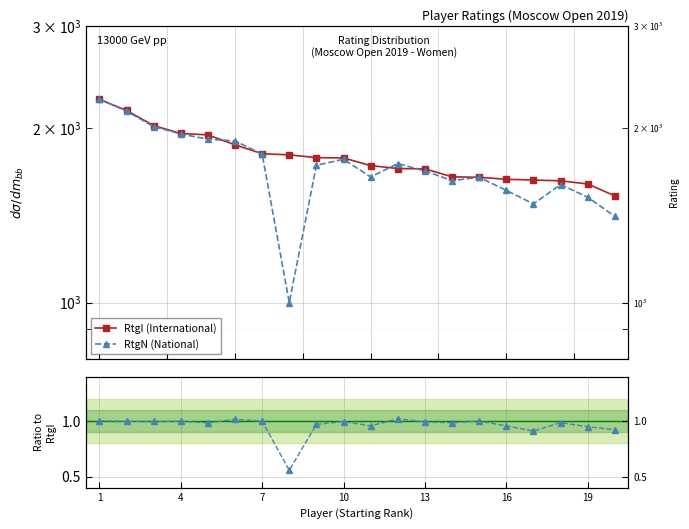

Reading left to right, what are all the values shown in this chart?

RtgI (International): 2239.0	2143.0	2018.0	1956.0	1945.0	1870.0	1805.0	1797.0	1777.0	1775.0	1722.0	1702.0	1700.0	1647.0	1644.0	1631.0	1626.0	1621.0	1601.0	1527.0
RtgN (National): 2243.0	2137.0	2010.0	1952.0	1912.0	1899.0	1802.0	1000.0	1724.0	1766.0	1646.0	1736.0	1686.0	1622.0	1644.0	1561.0	1479.0	1597.0	1519.0	1408.0
RtgN / RtgI: 1.0	1.0	1.0	1.0	1.0	1.0	1.0	0.6	1.0	1.0	1.0	1.0	1.0	1.0	1.0	1.0	0.9	1.0	0.9	0.9